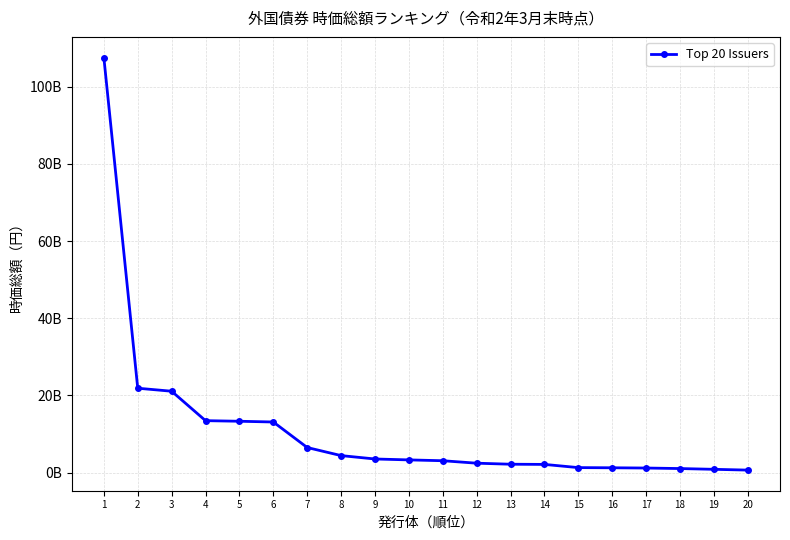

Does the chart have visible grid lines?

Yes